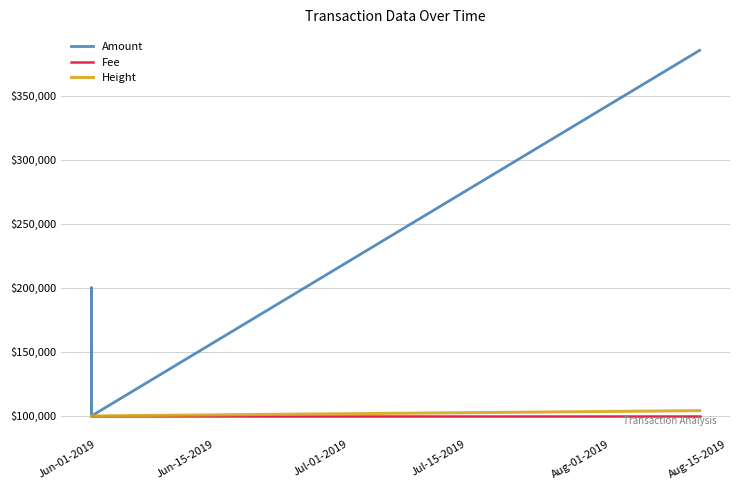

What is the difference between the maximum and minimum values in the Amount series?

285300.0